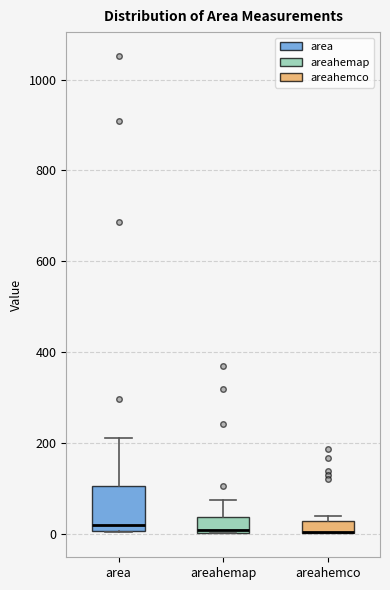

Which box is the tallest, from its lower edge to its upper edge?

area